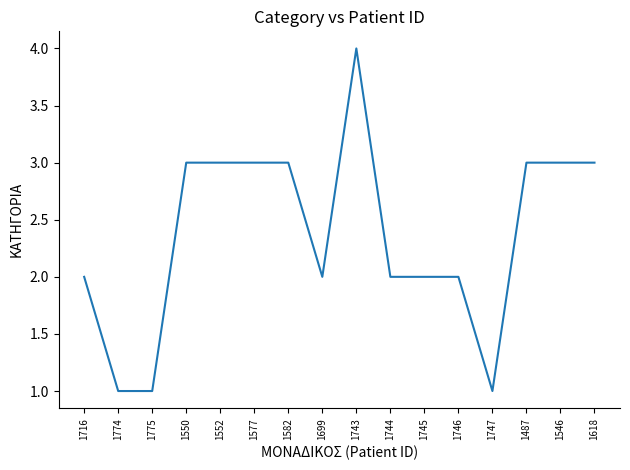

Between 1744 and 1618, which is larger?

1618